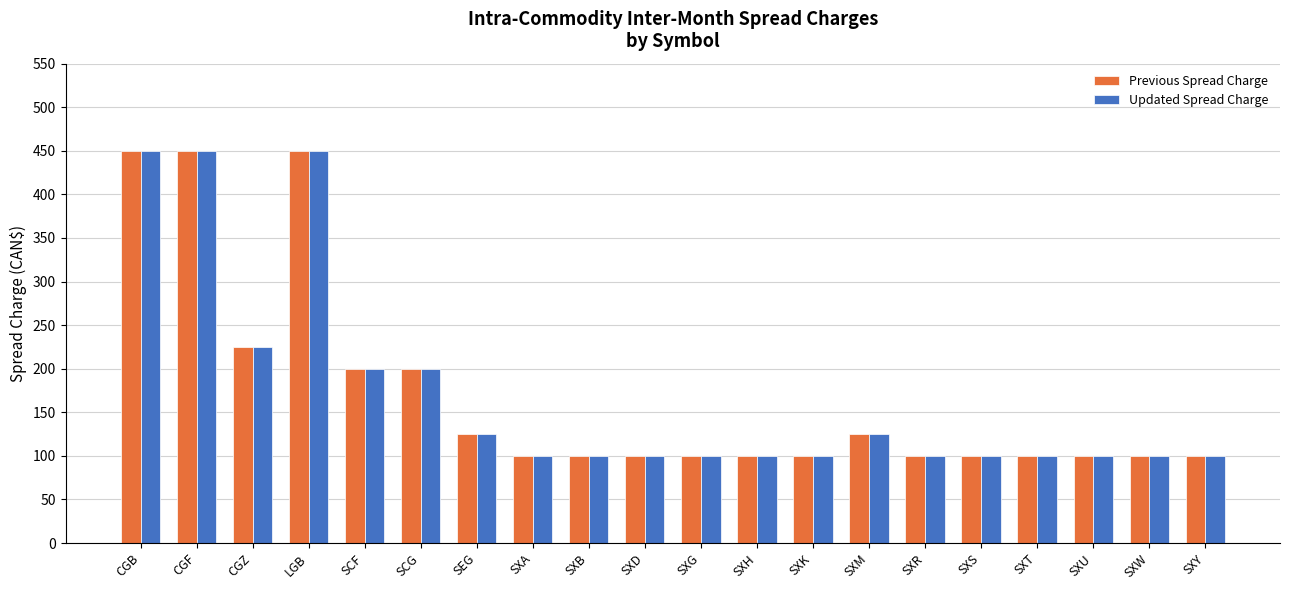

What is the sum of all Previous Spread Charge values?

3425